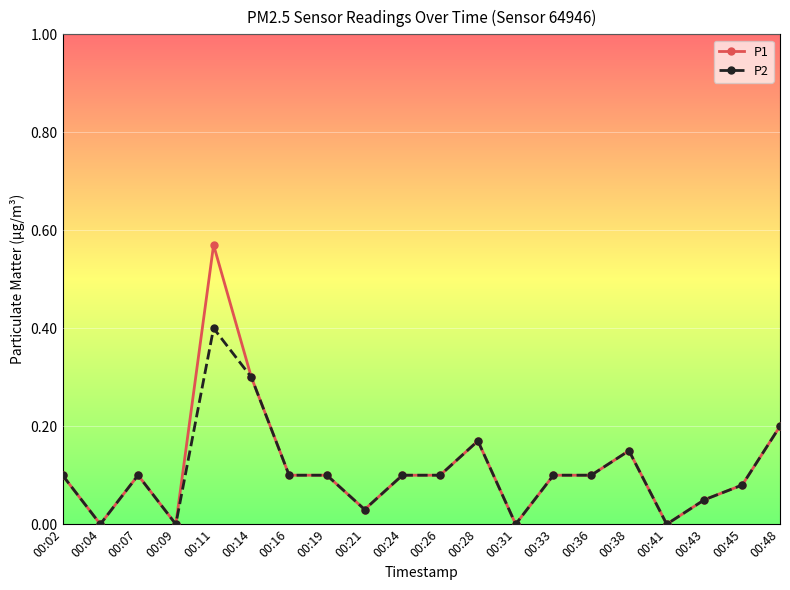

Where is the first local maximum for P2?

00:07